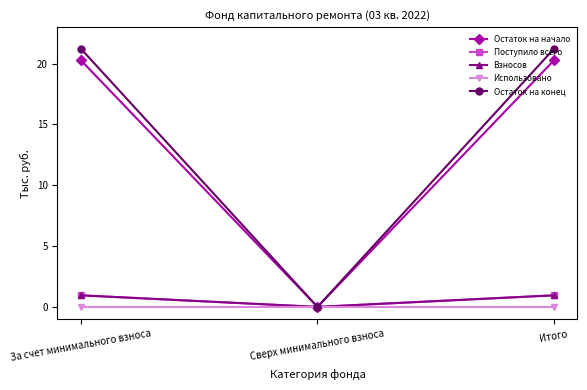

Is this an area chart (filled region under the line)?

No